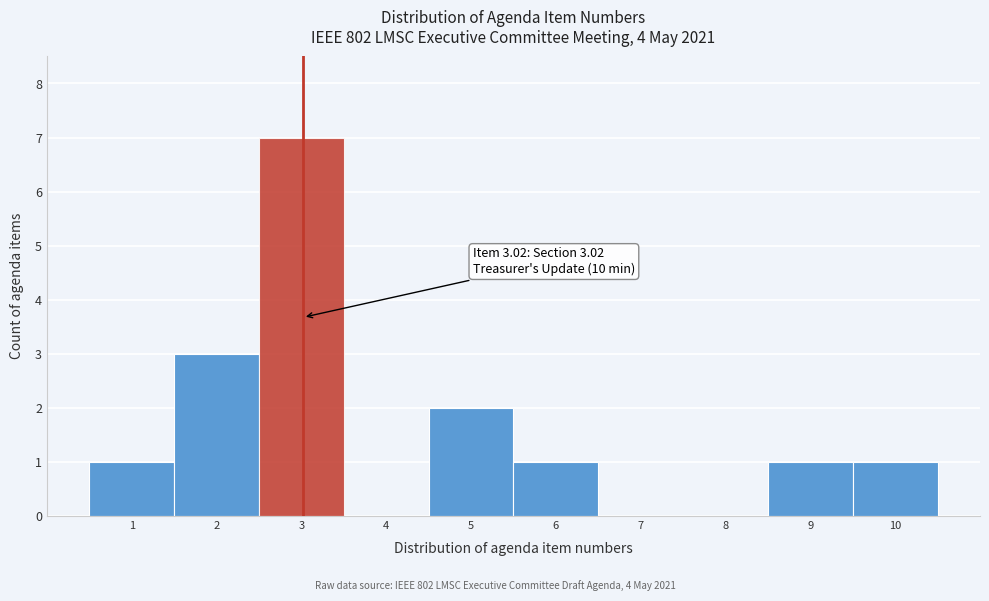

Over which range of the x-axis is the bar tallest?

2.5 to 3.5